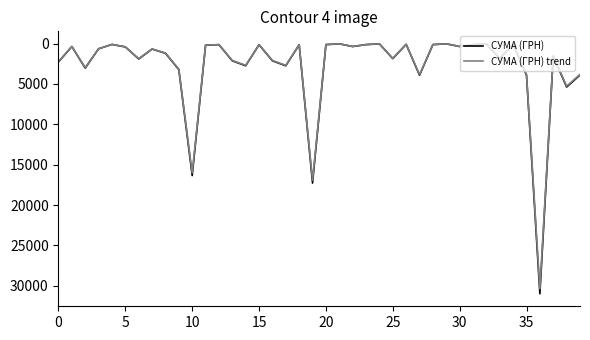

What is the maximum value shown in the chart?

30993.8